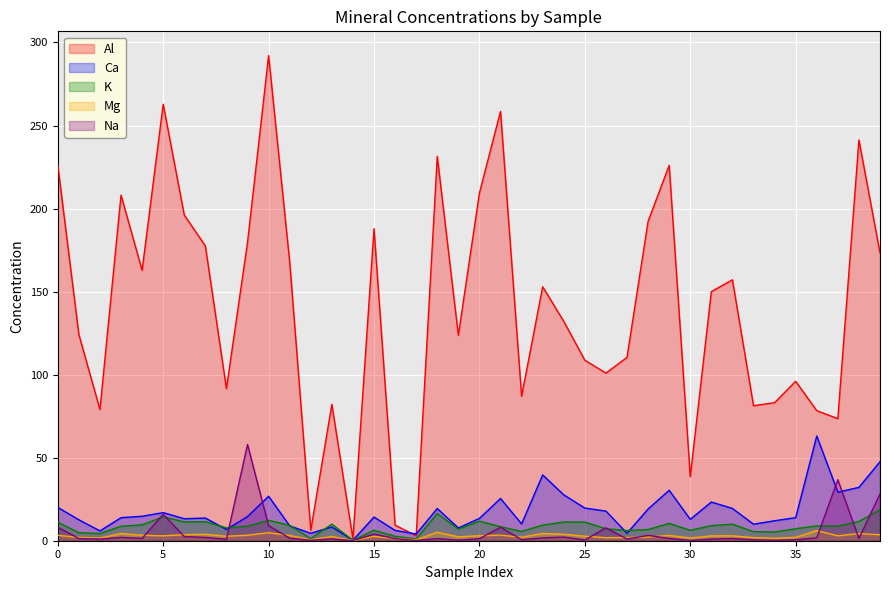

The value of Al at 2 is 87.0. True or false?

True